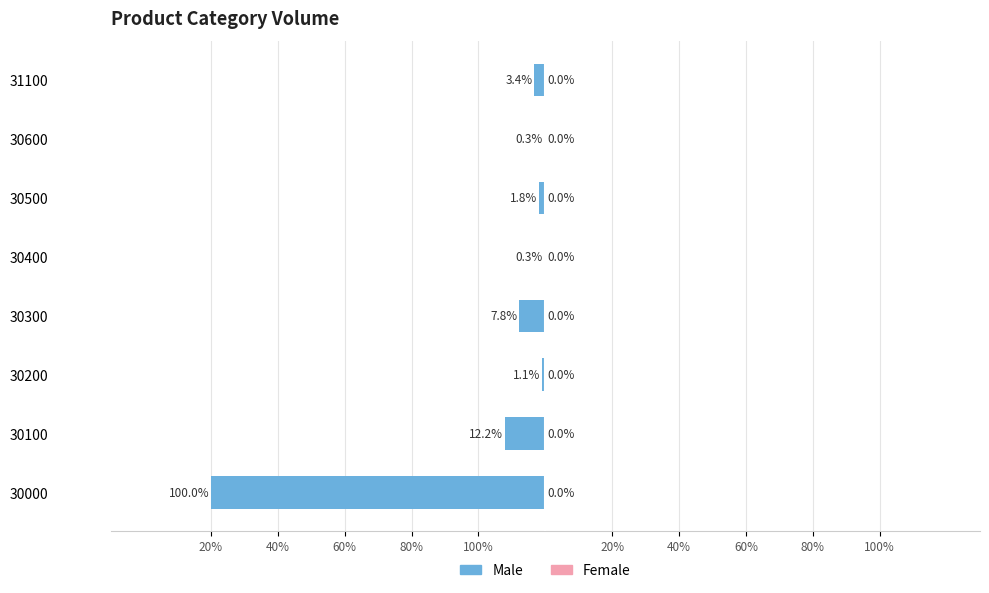

At how many categories does at least one series exceed -76?

8